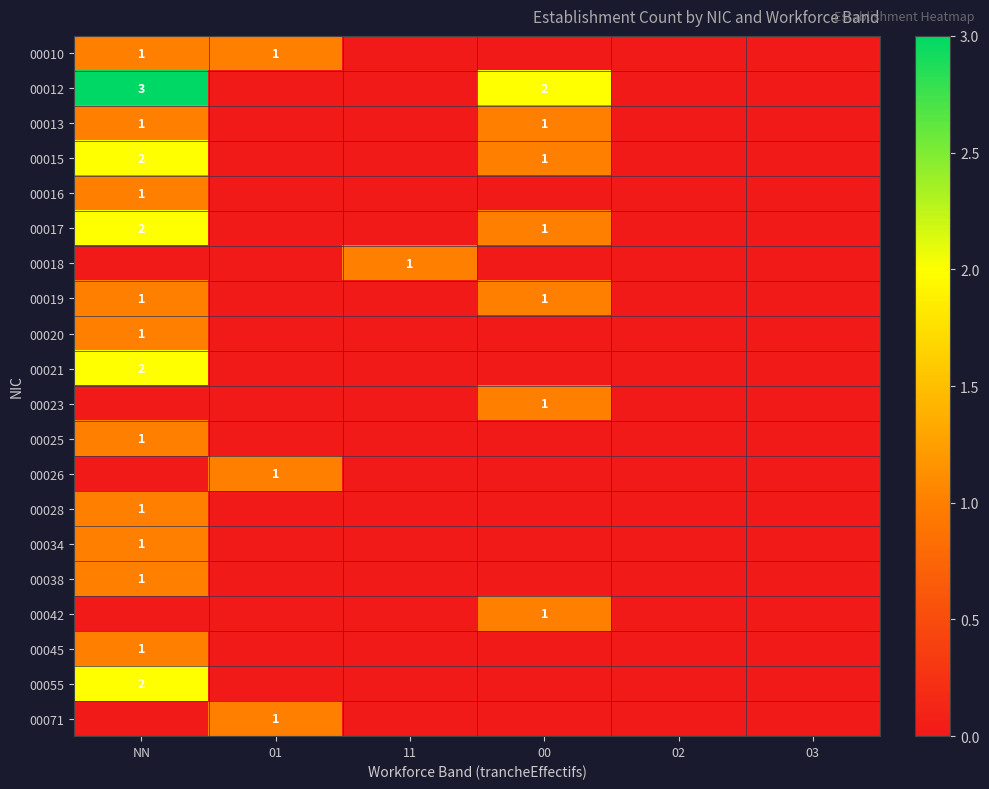

The 00025 series shows 1 at NN. True or false?

True